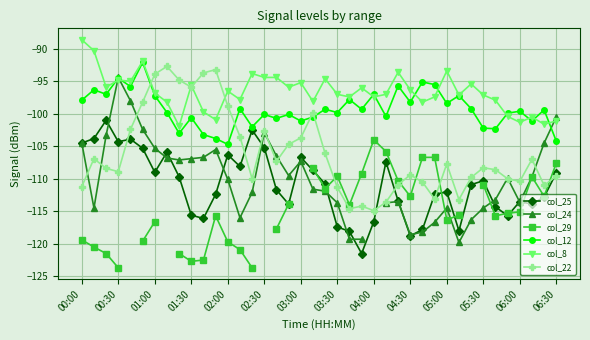

How many interior local valleys does the col_25 series have?

10